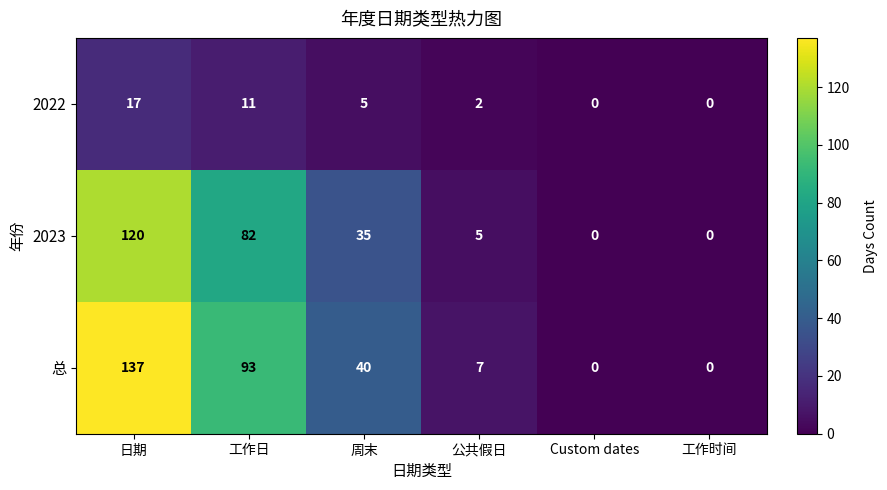

Rank the series by their maximum value, from lowest to highest.

2022, 2023, 总